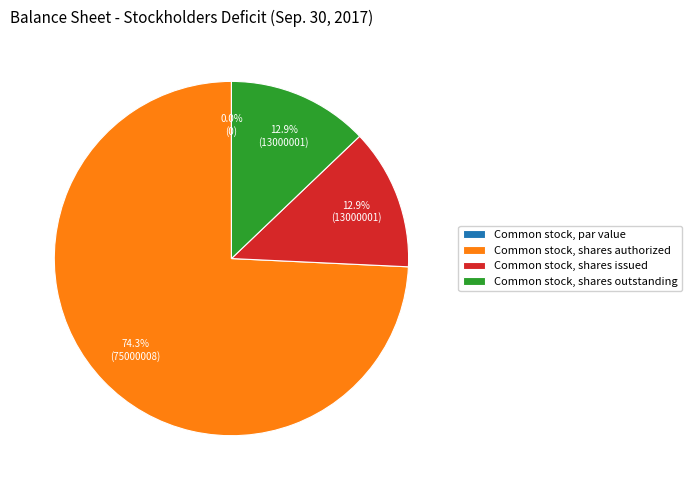

What percentage is NOT represented by Common stock, shares outstanding?

87.1%